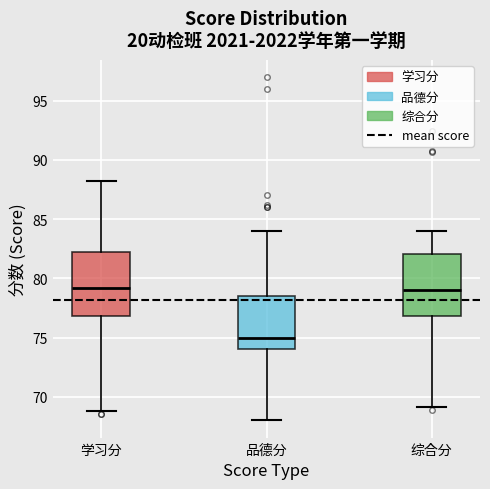

Where is the upper edge of the box for 综合分 on the y-axis? The values are not printed on the chart, so give them approximately, as read against the axis.

82.0